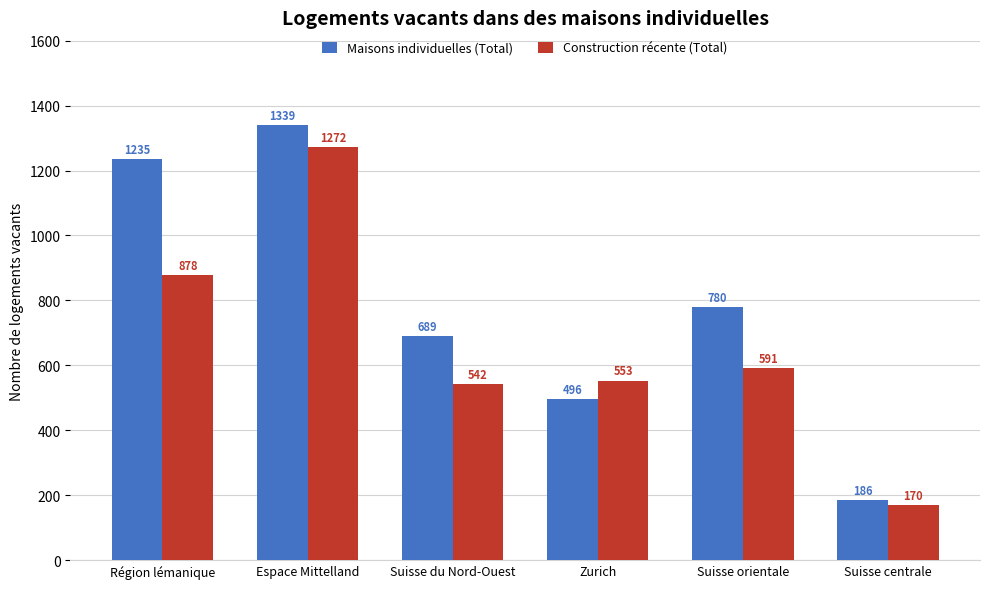

At which category is the sum across all series the highest?

Espace Mittelland